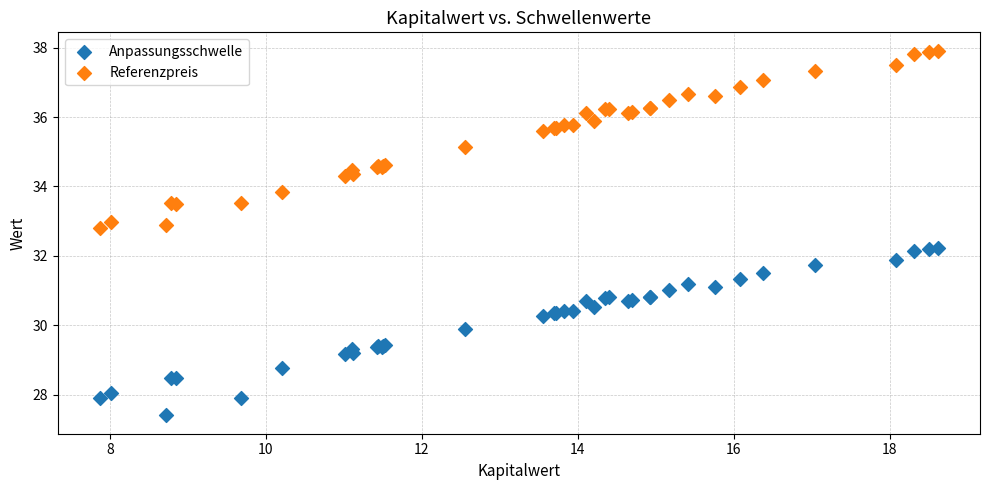

Which series contains the highest Y value?

Referenzpreis